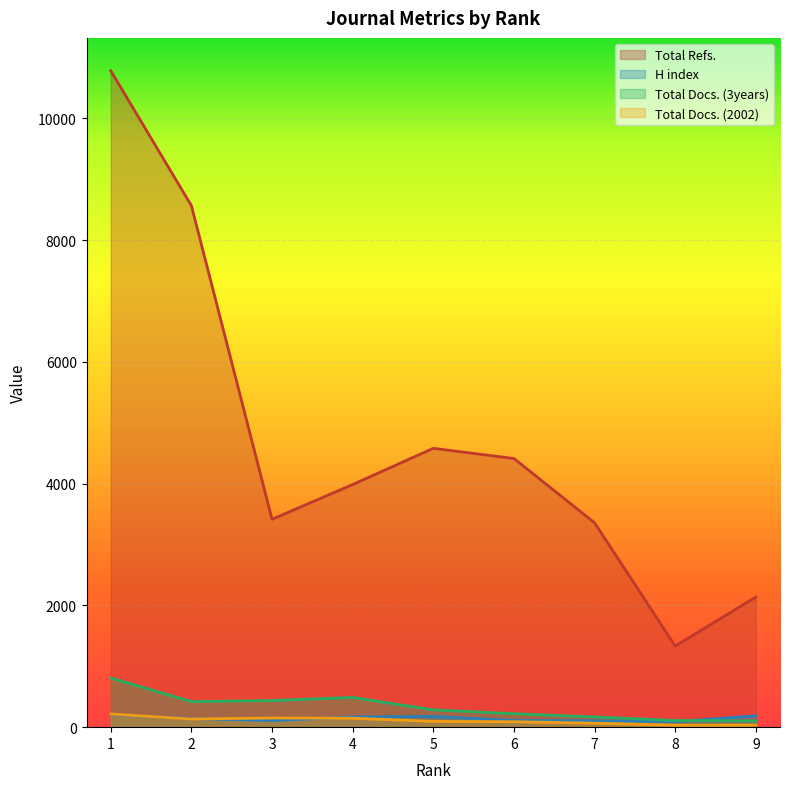

The Total Docs. (3years) series shows 258 at 7. True or false?

False